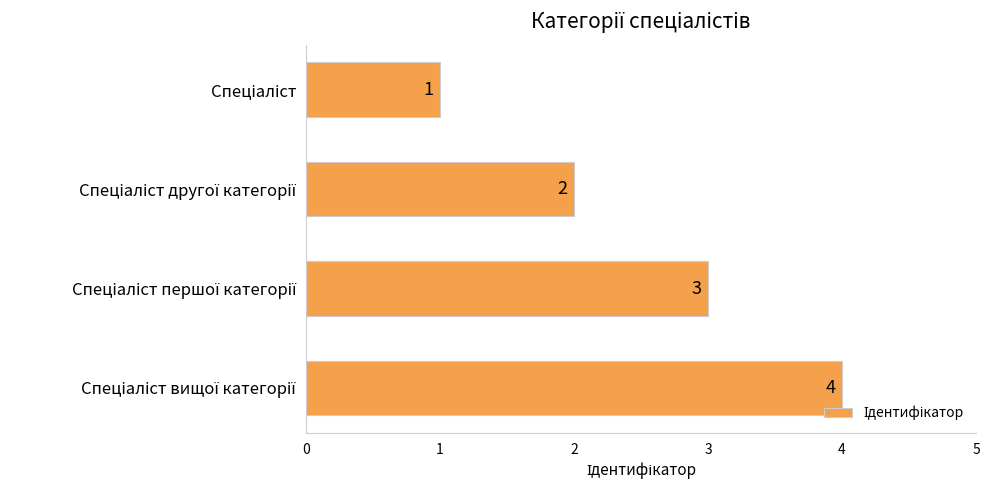

What is the value of the 3rd bar from the top?

3